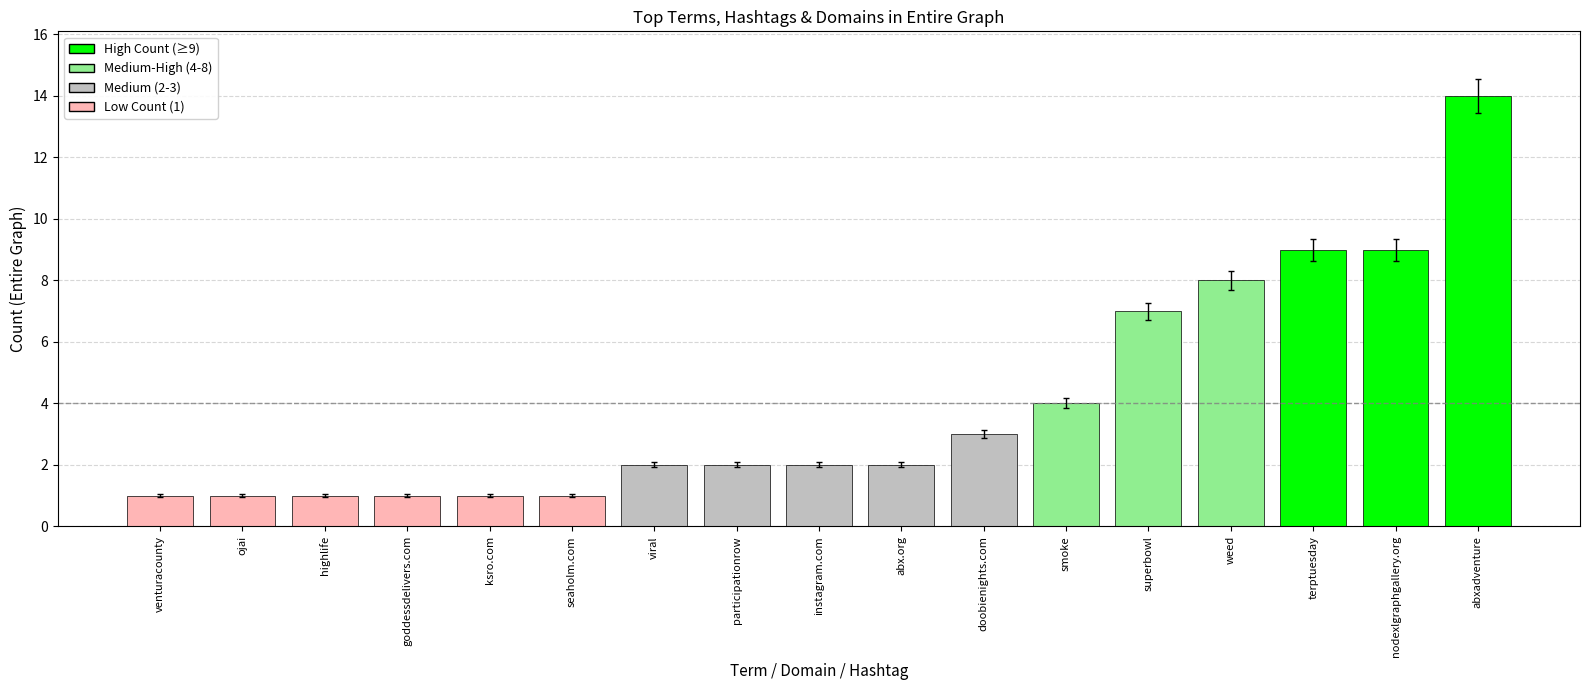

Approximately how many times larger is the value at ojai compared to doobienights.com?

0.3